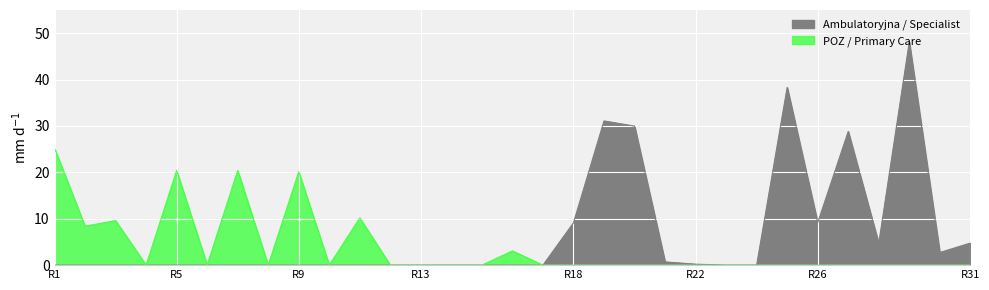

What position from the right is R22?

10